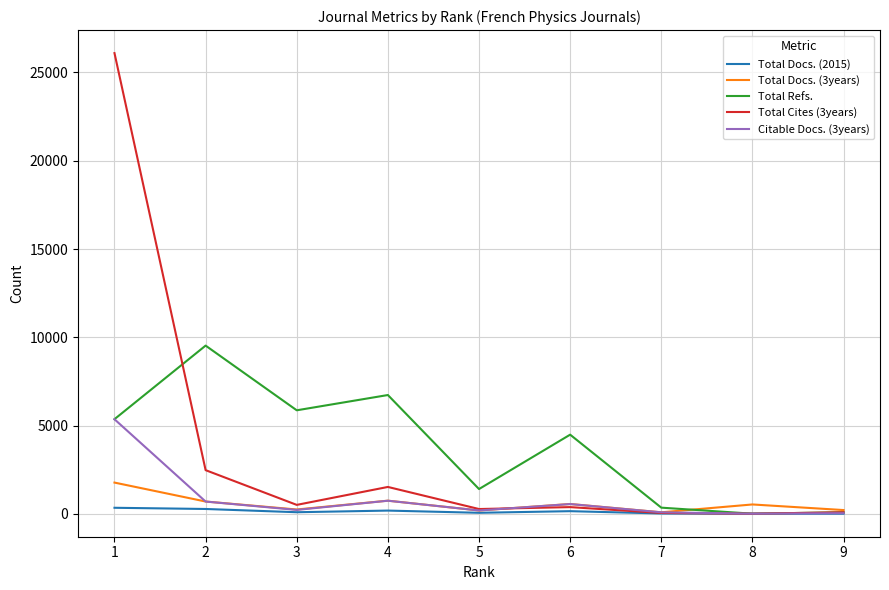

Which series has the largest range (max minus min)?

Total Cites (3years)